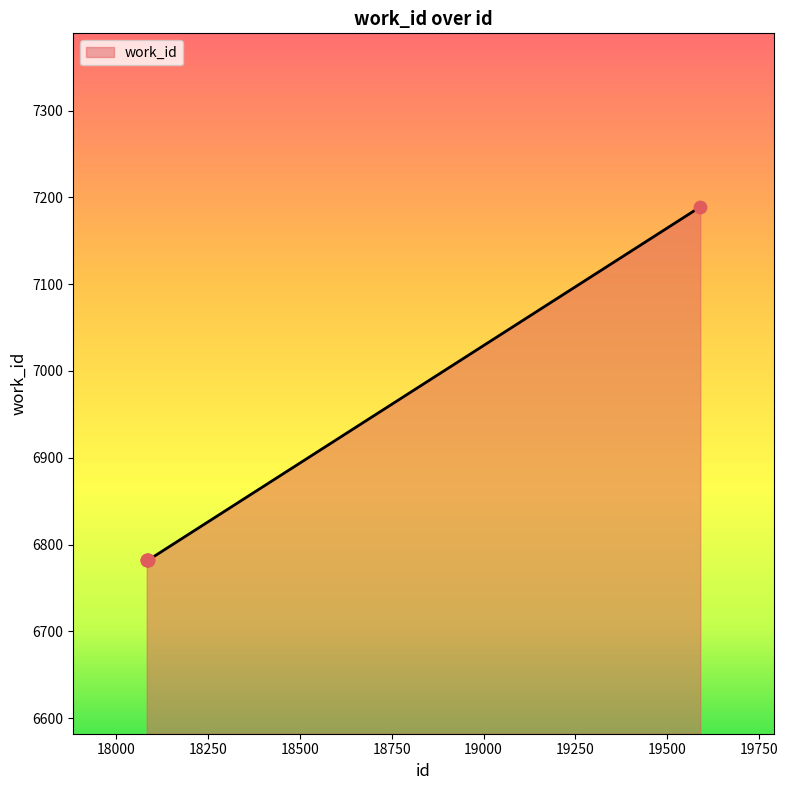

True or false: the data has more than 2 interior local peaks.

False